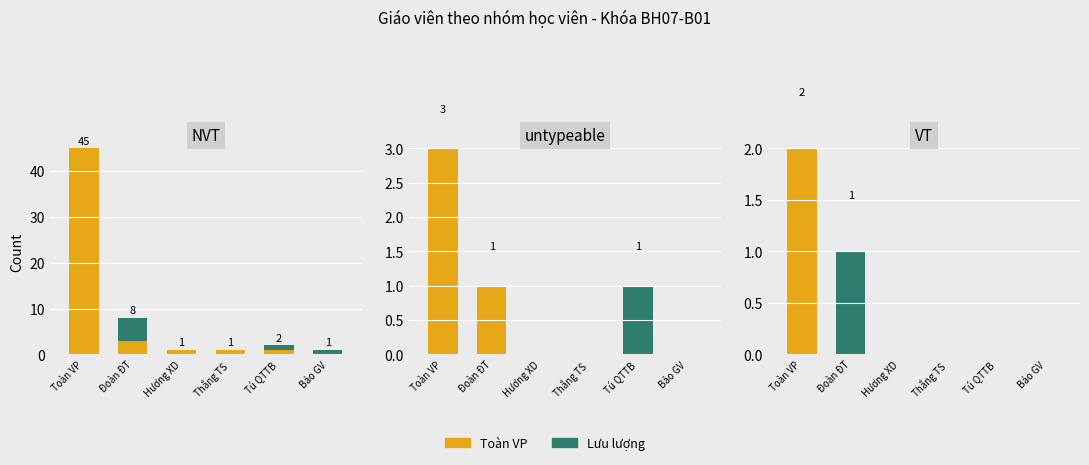

The value of Toàn VP at 3 is 1. True or false?

True